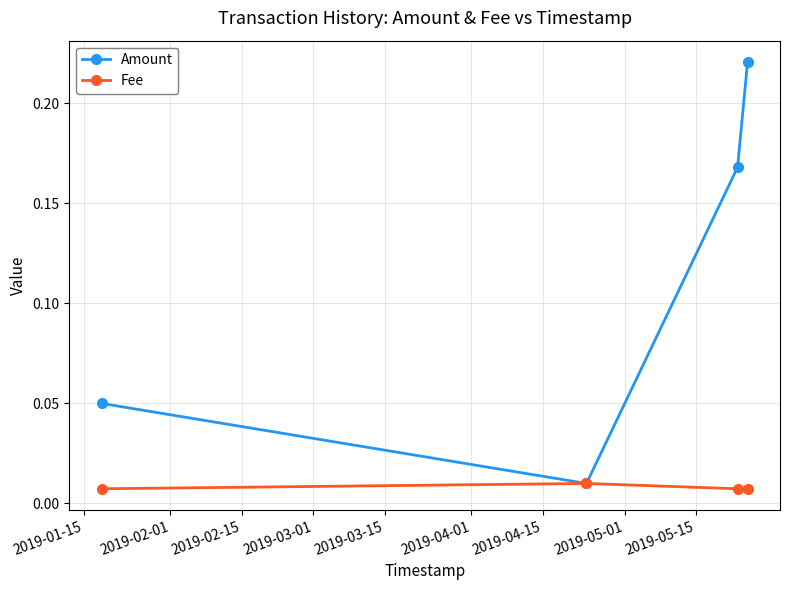

Which series has the largest range (max minus min)?

Amount